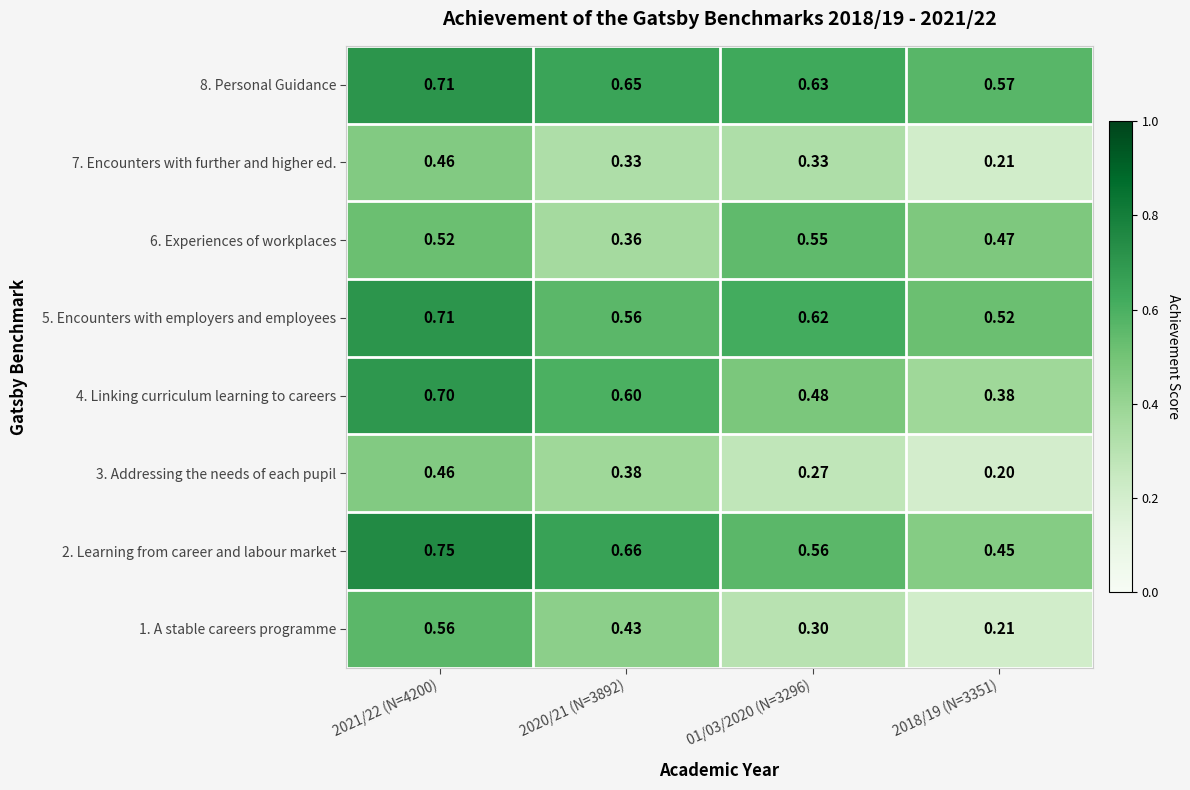

Is the value of 3. Addressing the needs of each pupil at 01/03/2020 (N=3296) greater than the value of 8. Personal Guidance at 01/03/2020 (N=3296)?

No